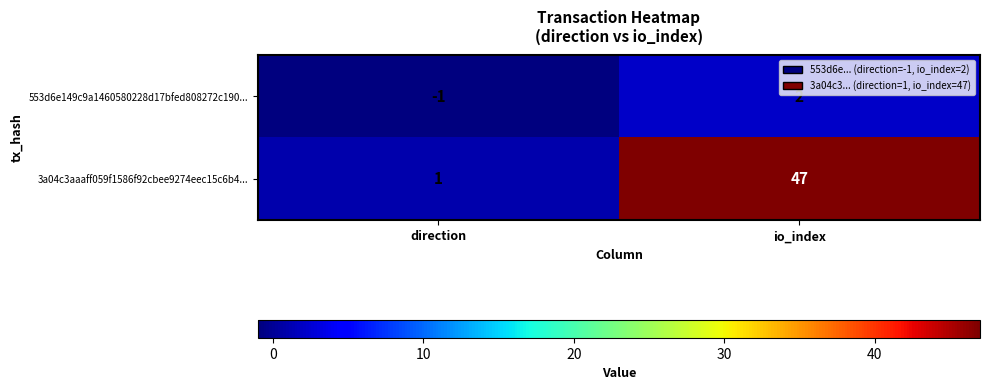

How many distinct data groups are displayed?

2